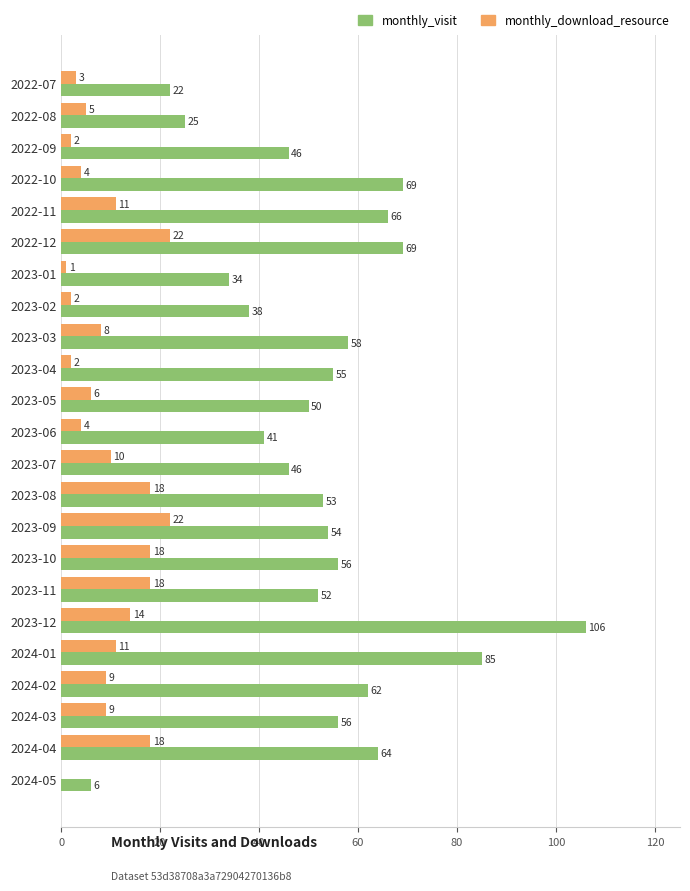

What are all the series names shown in the legend?

monthly_visit, monthly_download_resource